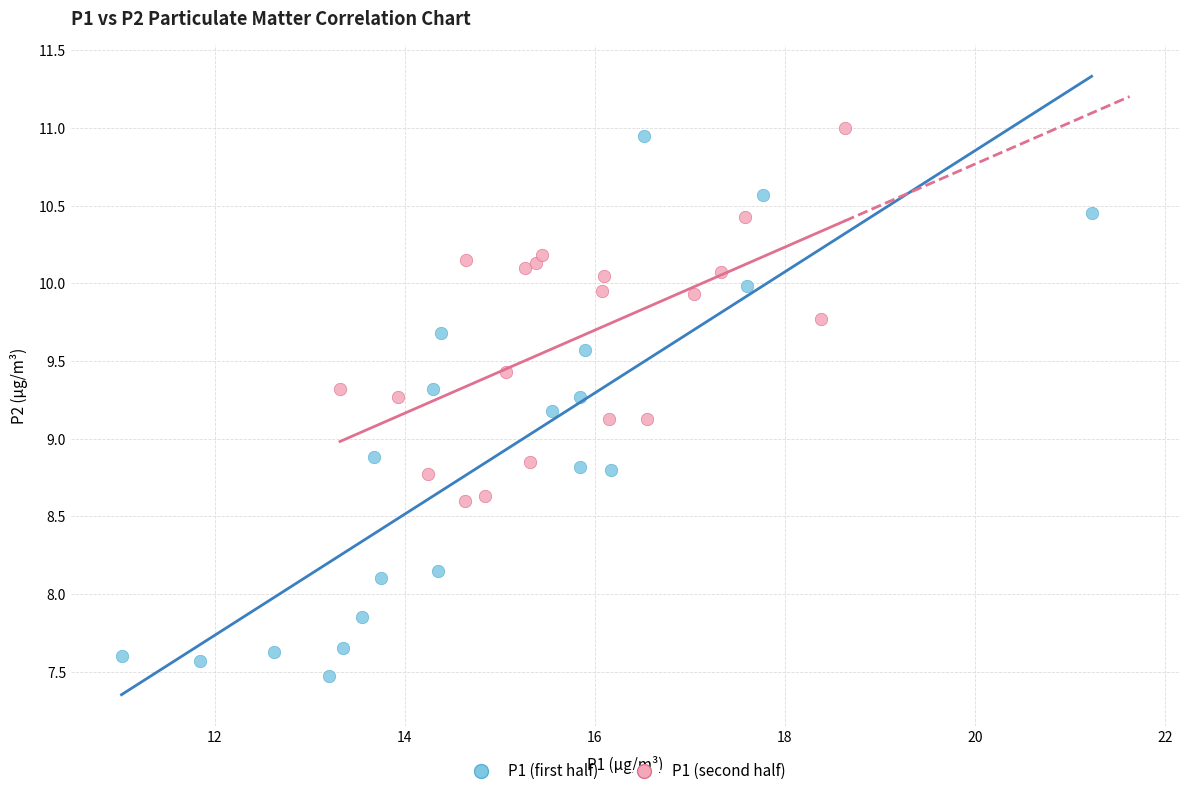

Which series reaches the minimum Y coordinate?

P1 (first half)